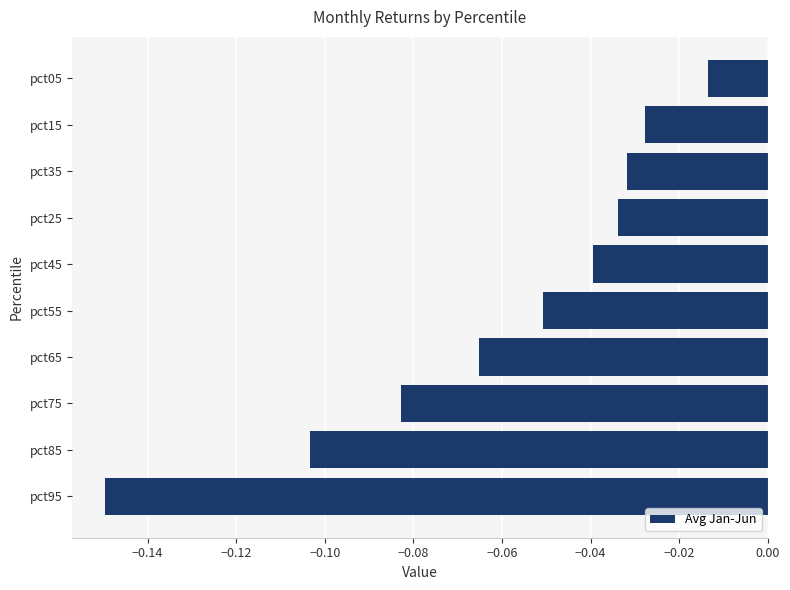

Rank the categories by value from lowest to highest.

pct95, pct85, pct75, pct65, pct55, pct45, pct25, pct35, pct15, pct05